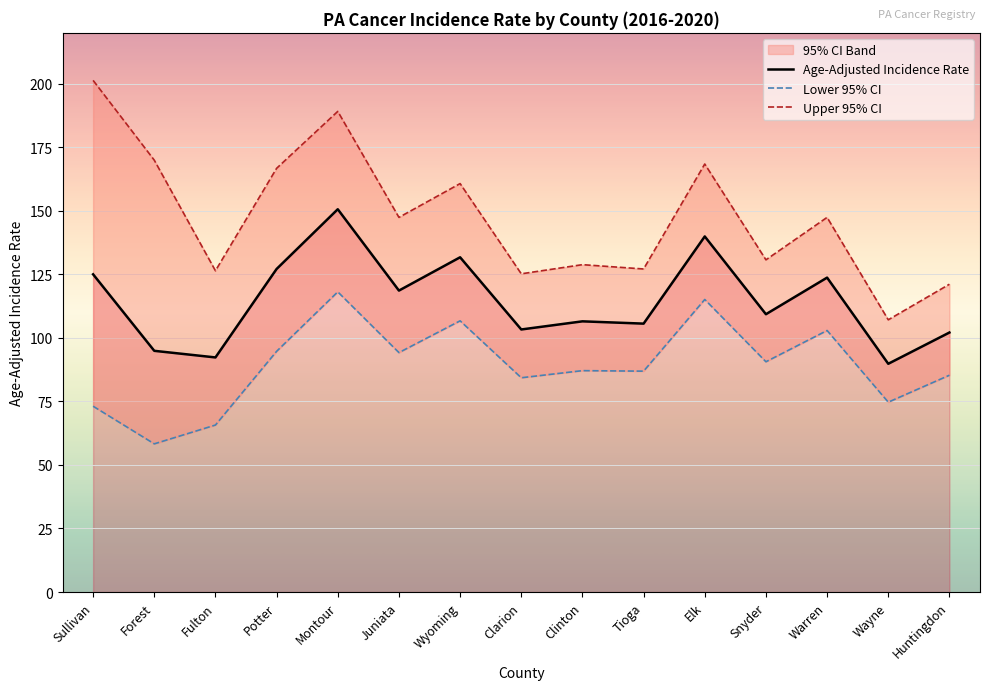

Is this an area chart (filled region under the line)?

No